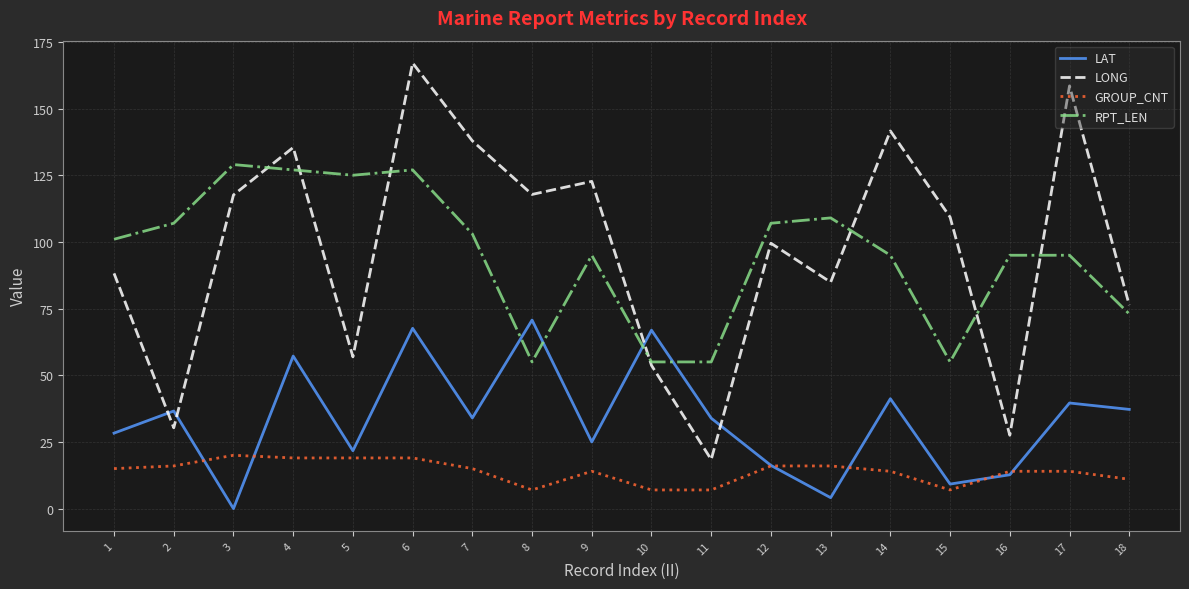

What is the maximum value for LONG?

167.1